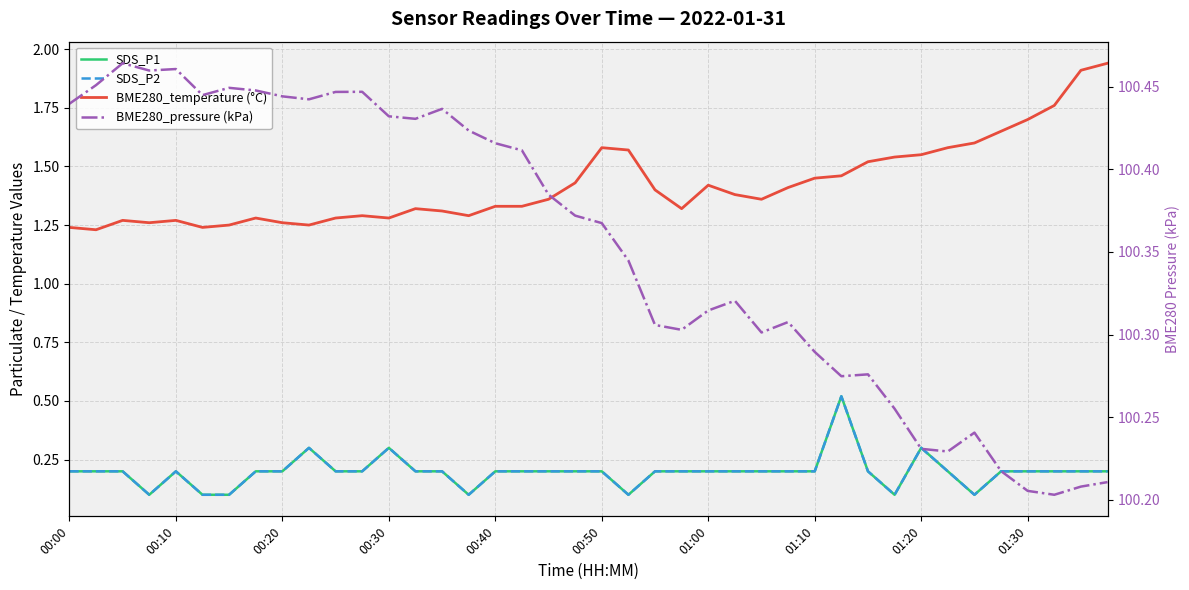

What is the lowest value of the BME280_pressure (kPa) series?

100.2